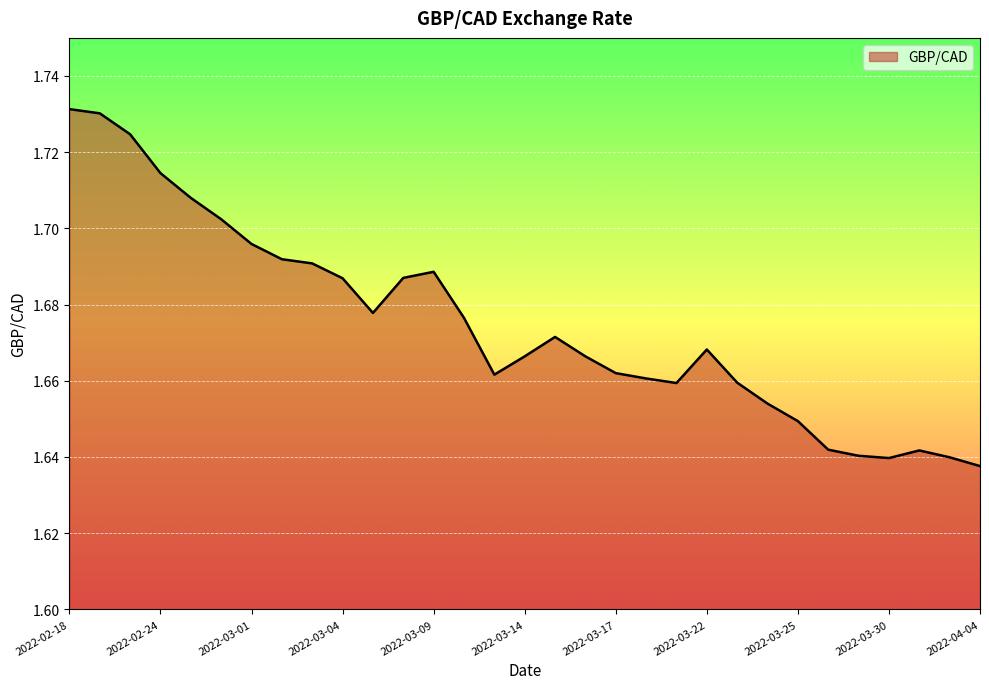

Reading left to right, transcribe all the data shown in this chart.

2022-02-18=1.7	2022-02-22=1.7	2022-02-23=1.7	2022-02-24=1.7	2022-02-25=1.7	2022-02-28=1.7	2022-03-01=1.7	2022-03-02=1.7	2022-03-03=1.7	2022-03-04=1.7	2022-03-07=1.7	2022-03-08=1.7	2022-03-09=1.7	2022-03-10=1.7	2022-03-11=1.7	2022-03-14=1.7	2022-03-15=1.7	2022-03-16=1.7	2022-03-17=1.7	2022-03-18=1.7	2022-03-21=1.7	2022-03-22=1.7	2022-03-23=1.7	2022-03-24=1.7	2022-03-25=1.6	2022-03-28=1.6	2022-03-29=1.6	2022-03-30=1.6	2022-03-31=1.6	2022-04-01=1.6	2022-04-04=1.6